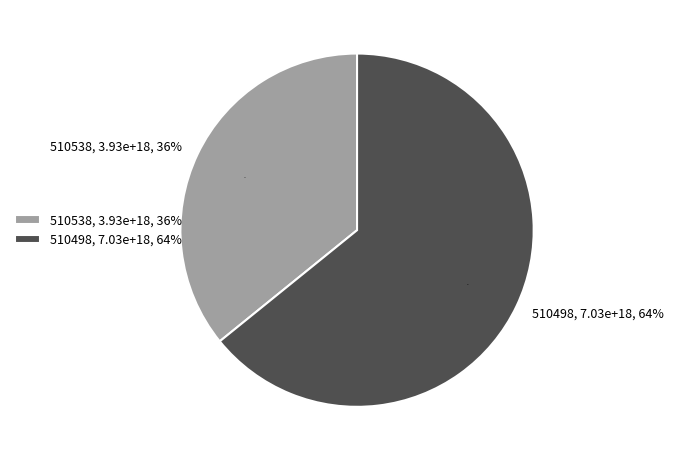

Which slice is the smallest?

510538